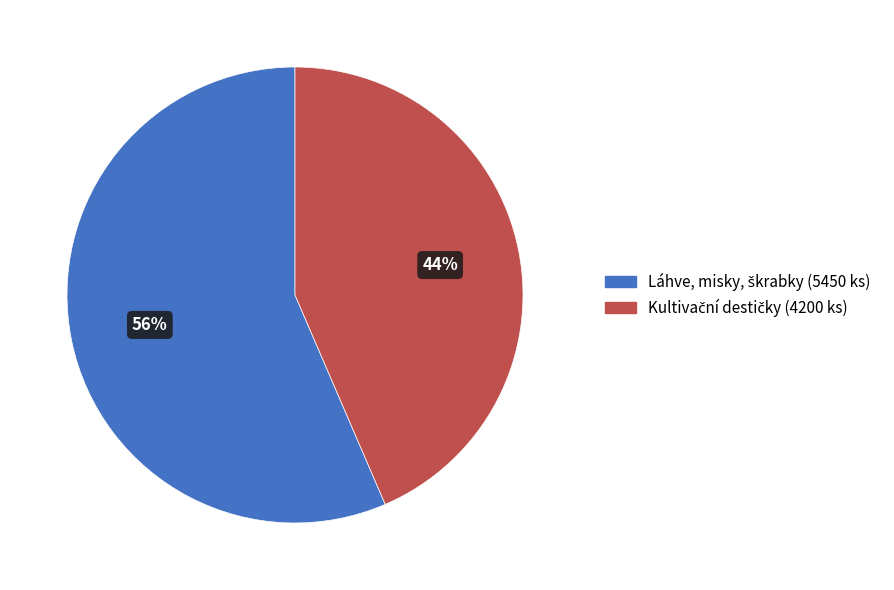

Does any single category account for the majority?

Yes